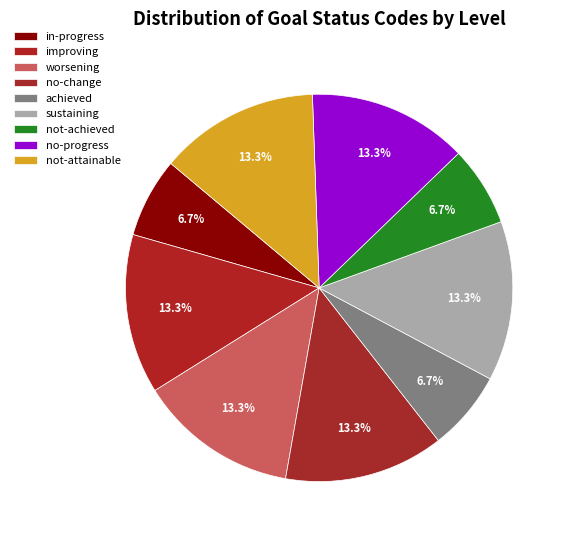

How many slices are in this pie chart?

9